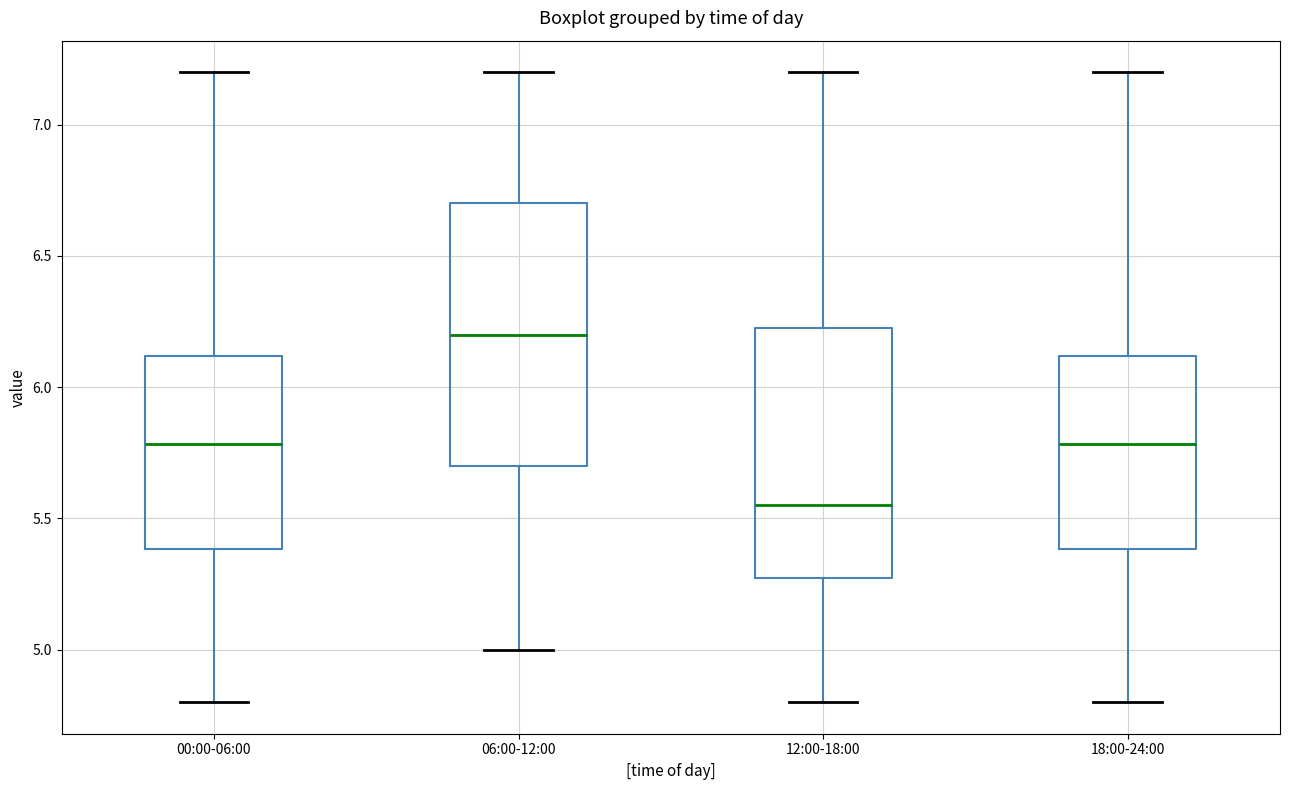

Reading left to right, transcribe this box plot: for each box, give where its median line is, the range the box spans, and where its two whiskers end, as read against the y-axis. The values are not printed on the chart, so give them approximately, as read against the axis.

00:00-06:00: median 5.80, box 5.40 to 6.10, whiskers 4.80 to 7.20
06:00-12:00: median 6.20, box 5.70 to 6.70, whiskers 5.00 to 7.20
12:00-18:00: median 5.55, box 5.30 to 6.25, whiskers 4.80 to 7.20
18:00-24:00: median 5.80, box 5.40 to 6.10, whiskers 4.80 to 7.20